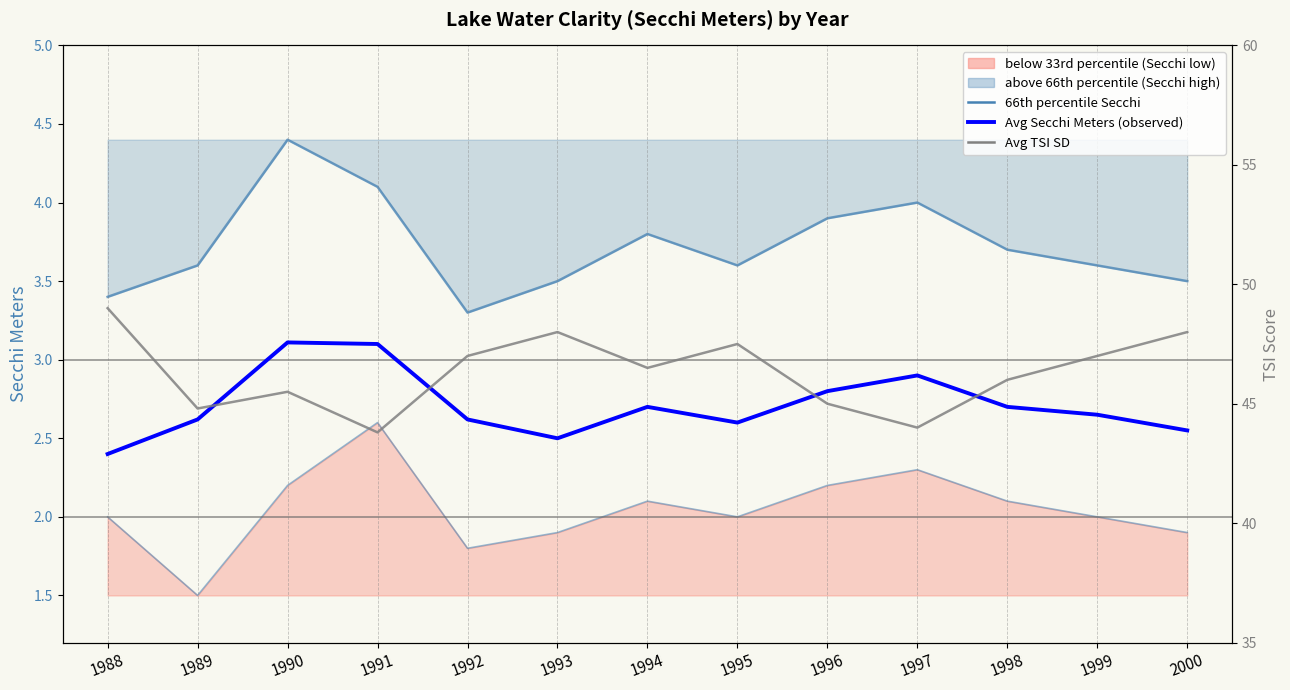

What is the difference between the highest and lowest values at 1994?

44.4